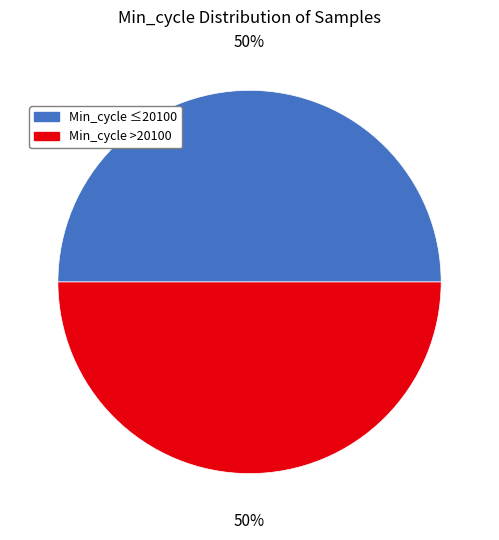

Count the number of slices in the pie.

2